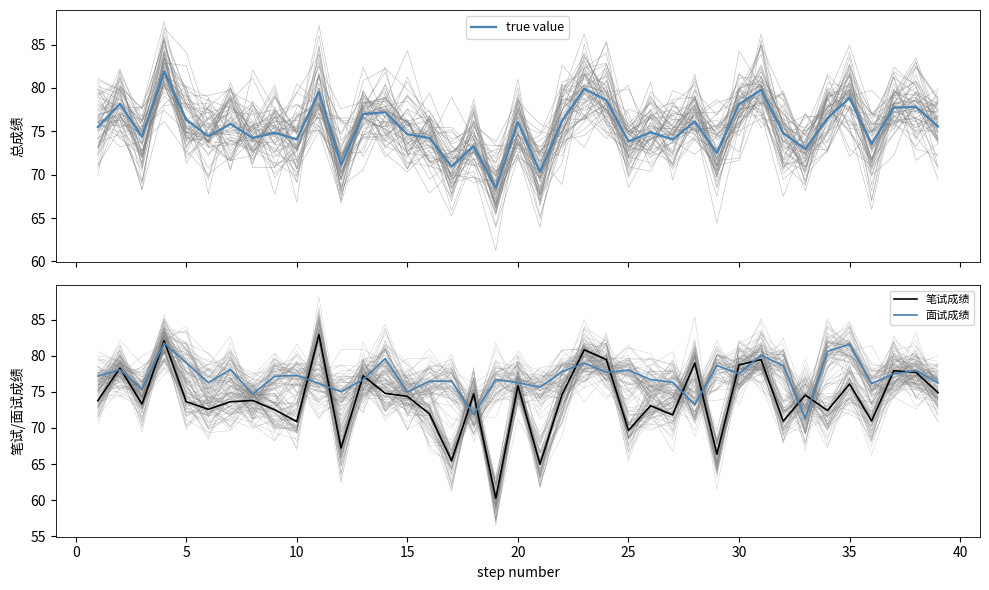

In 面试成绩, how many points are higher than both neighbors (excluding endpoints)?

12